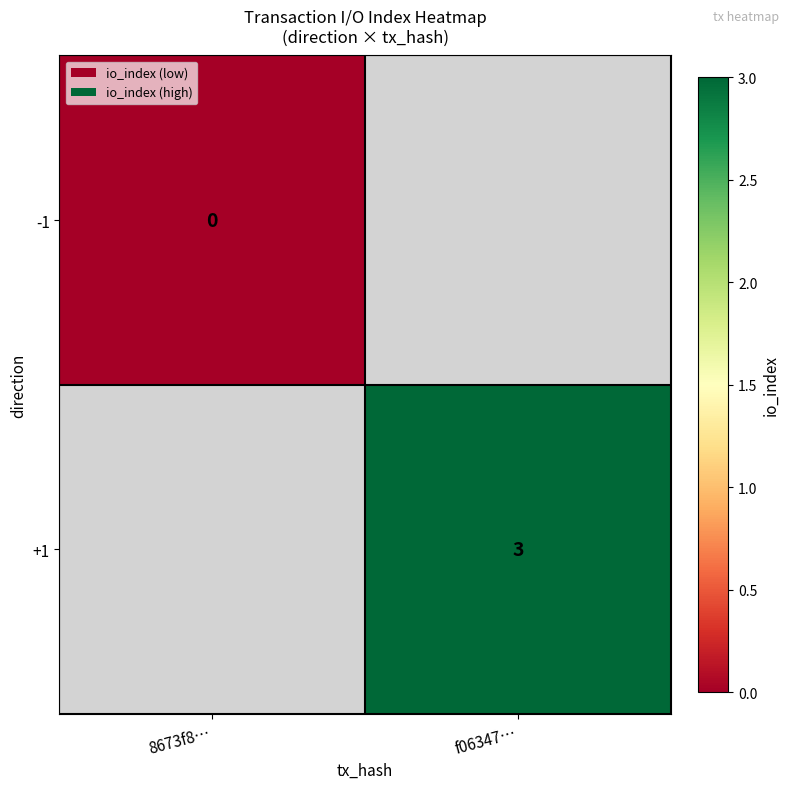

The +1 series shows 5 at f06347…. True or false?

False